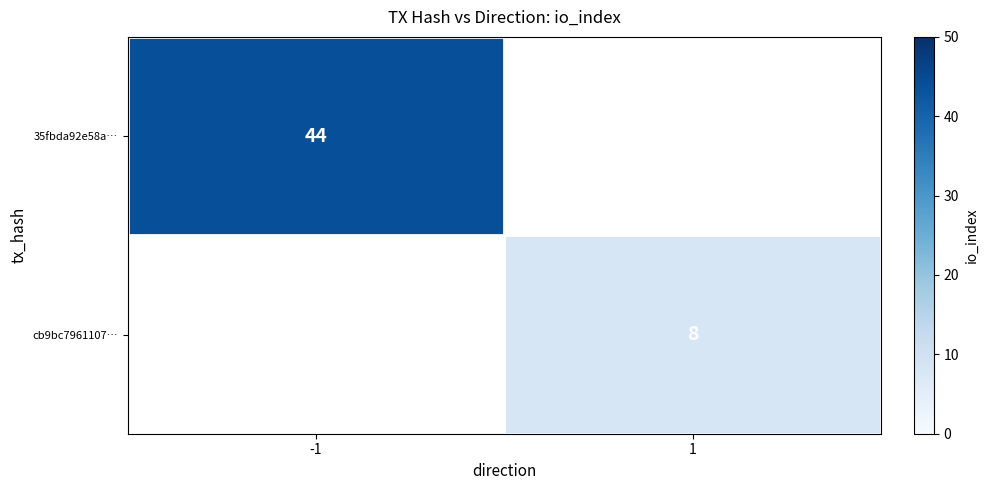

True or false: cb9bc7961107… has a value of 2 at 1.

False